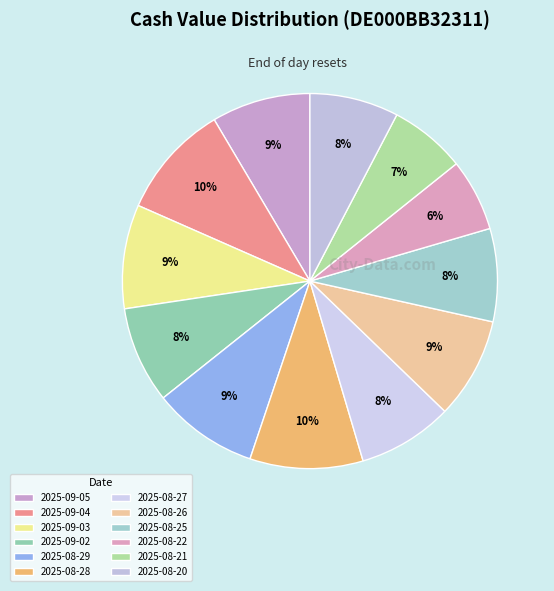

How many segments does this pie chart have?

12